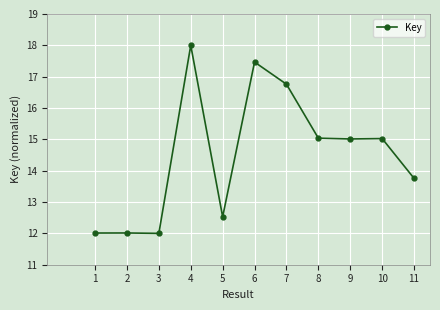

What is the value of the 8th point from the left?

15.0